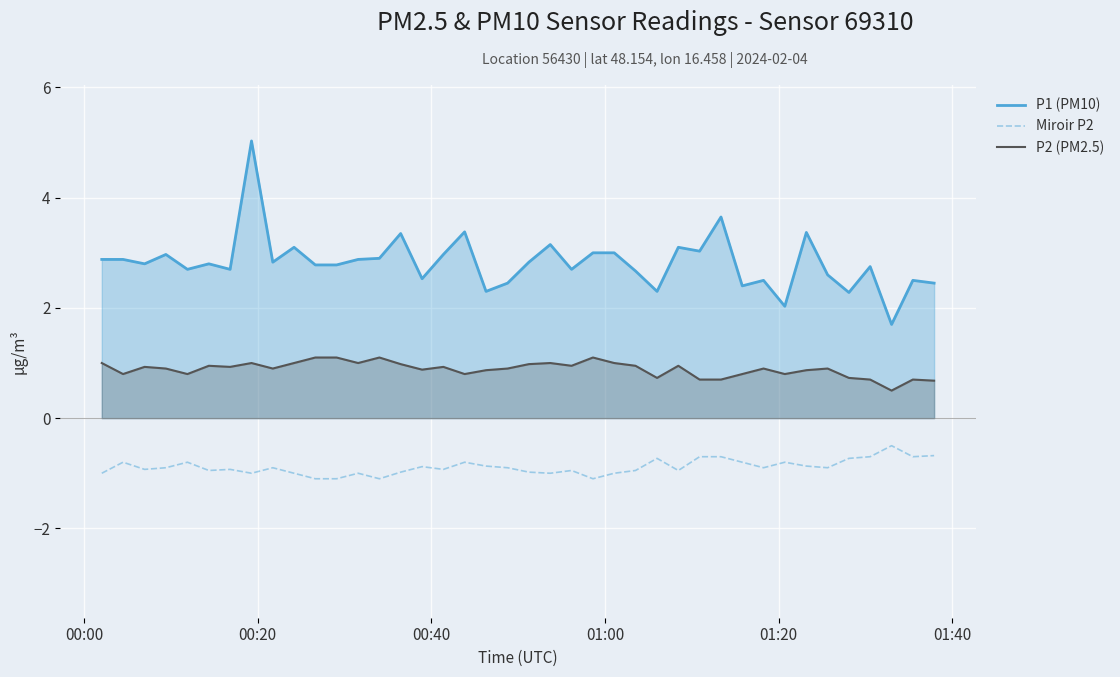

Rank the series by their average value, from lowest to highest.

Miroir P2, P2 (PM2.5), P1 (PM10)